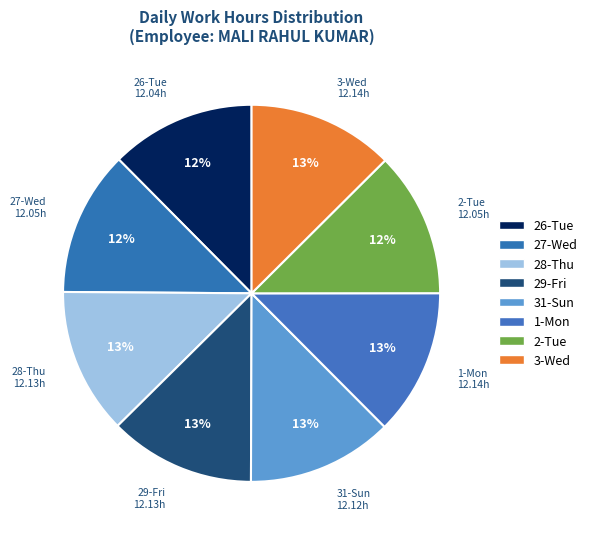

How many slices are in this pie chart?

8